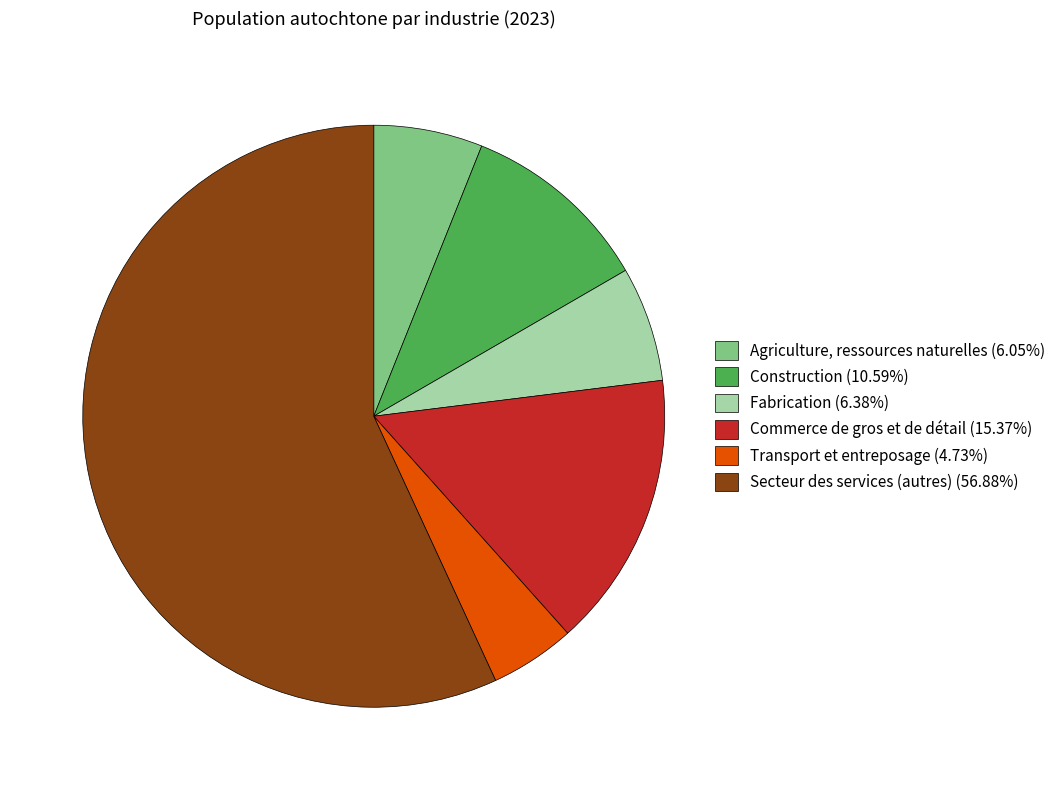

Combined, do Transport et entreposage (4.73%) and Construction (10.59%) account for over 50%?

No